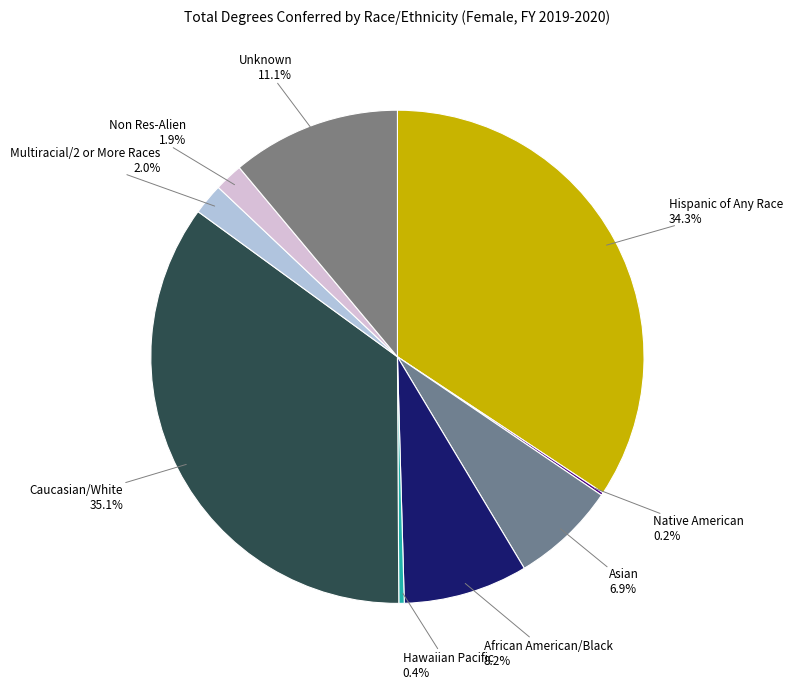

What is the total percentage of Multiracial/2 or More Races and Non Res-Alien?

3.9%